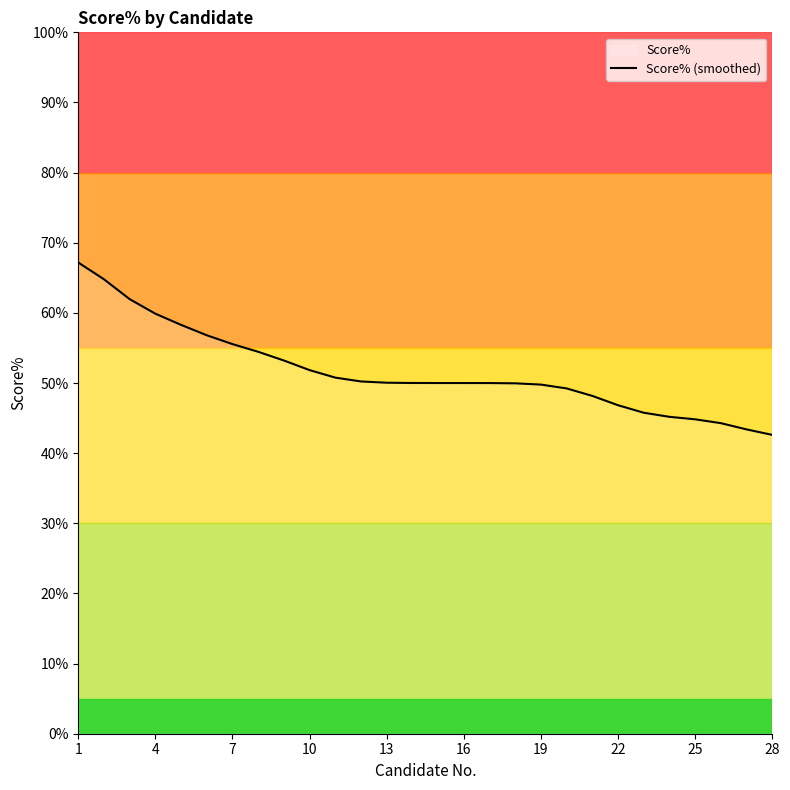

What is the change in value from 1 to 13?

-17.1